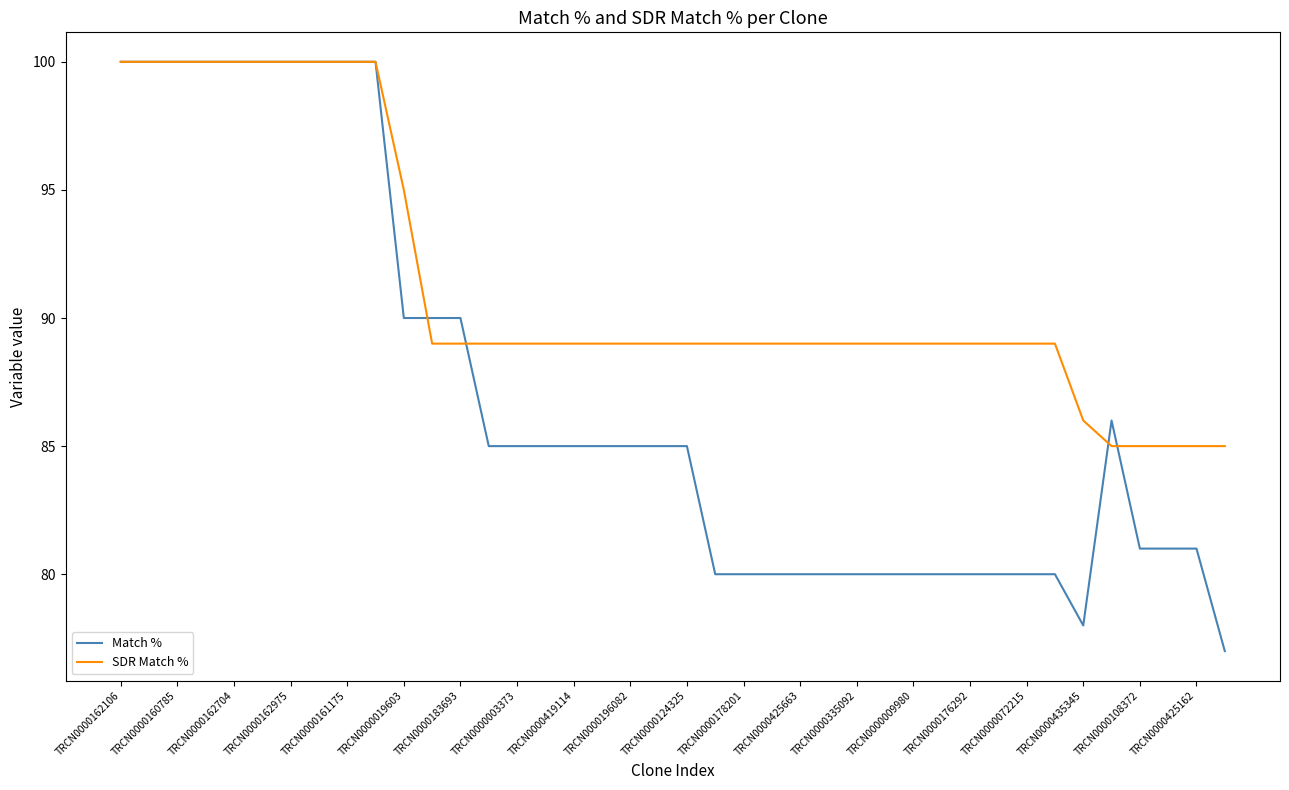

What is the maximum value shown in the chart?

100